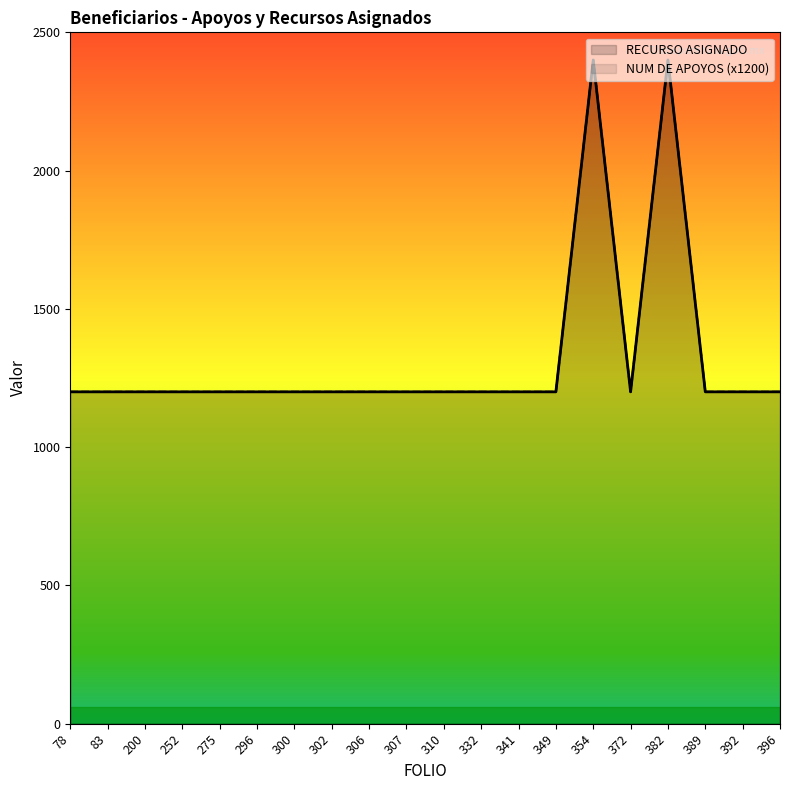

What is the value of the RECURSO ASIGNADO point at the 9th from the left?

1200